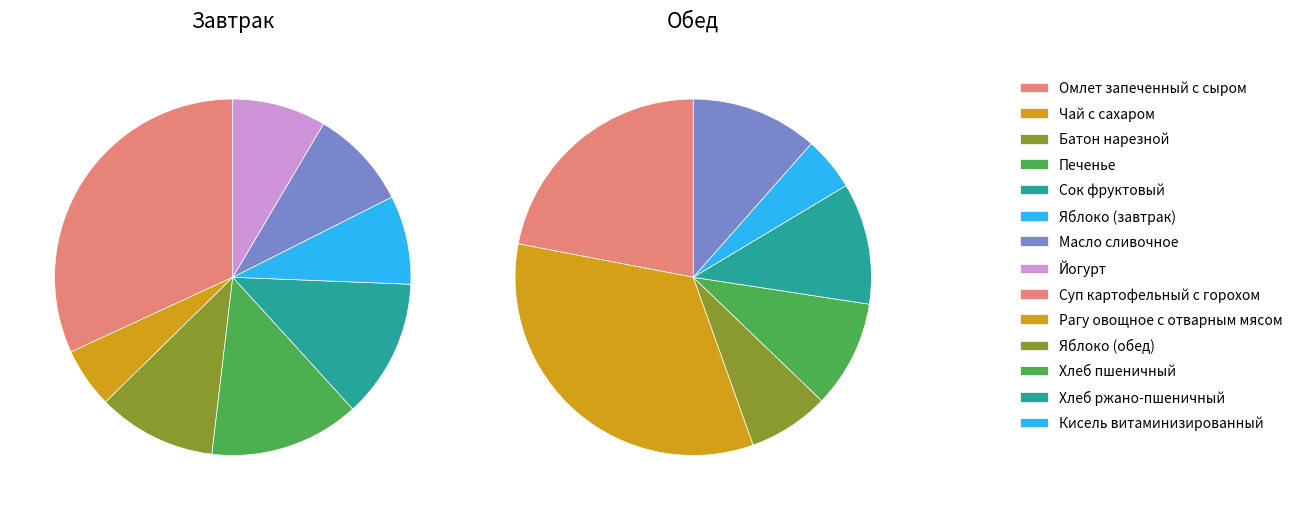

True or false: Сок фруктовый accounts for 6% of the total.

True